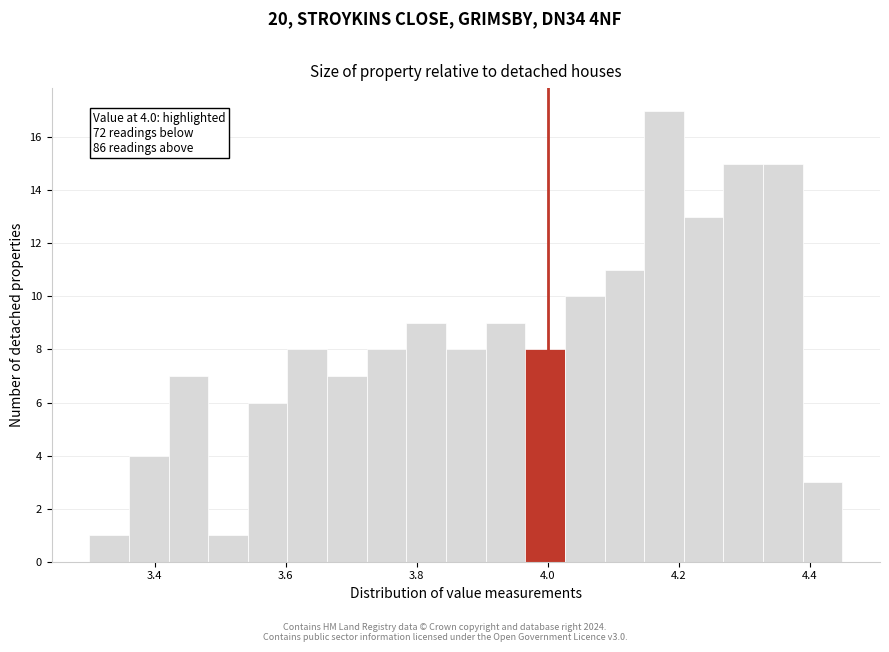

Around what value on the x-axis is the tallest bar? Give the approximate position of its centre, as read against the axis.

4.18